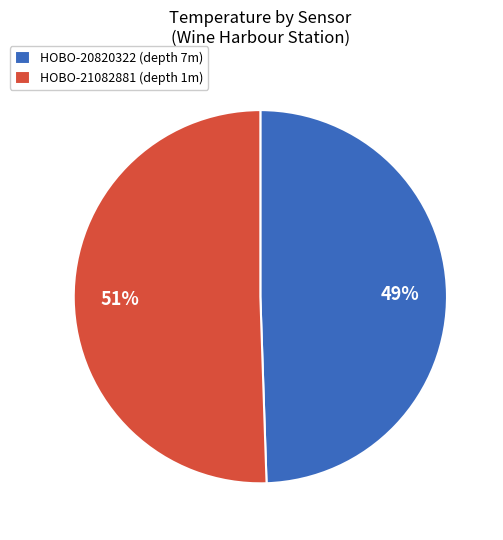

Rank the categories by value from highest to lowest.

HOBO-21082881, HOBO-20820322